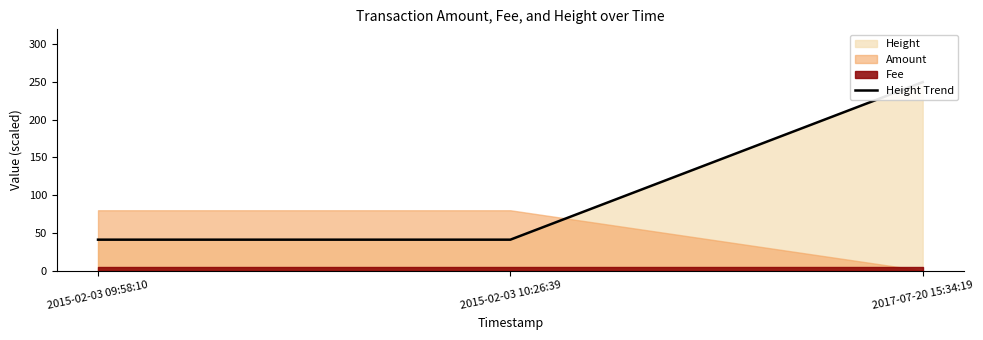

Rank the categories by value from lowest to highest.

2015-02-03 09:58:10, 2015-02-03 10:26:39, 2017-07-20 15:34:19